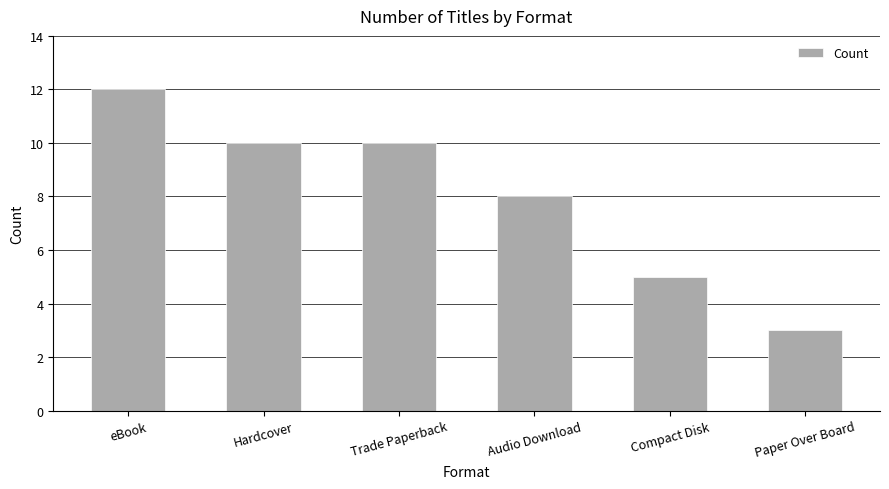

Reading left to right, list all the values displayed in this chart.

12	10	10	8	5	3